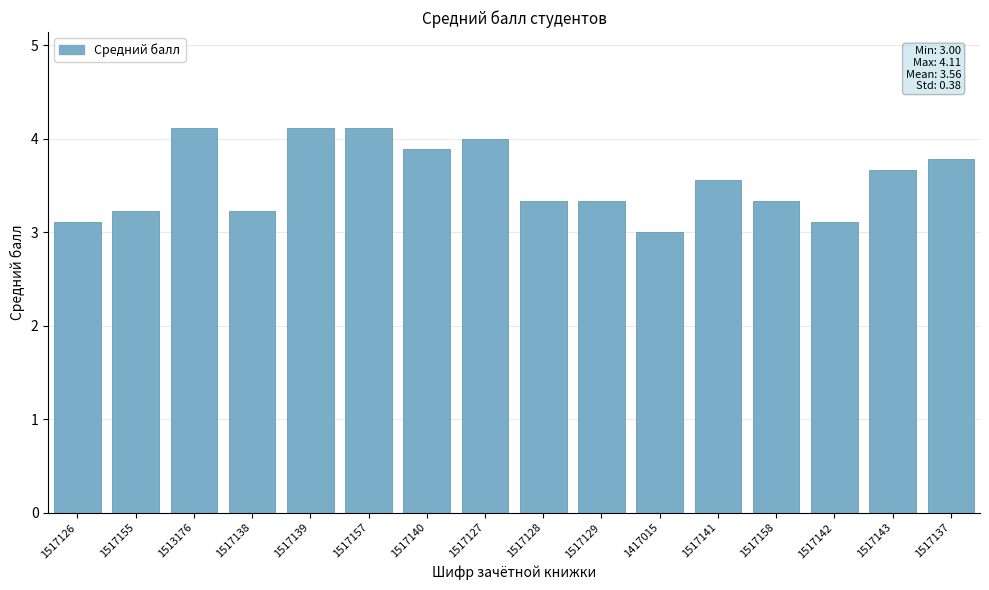

Reading left to right, what are all the values shown in this chart?

3.1	3.2	4.1	3.2	4.1	4.1	3.9	4.0	3.3	3.3	3.0	3.6	3.3	3.1	3.7	3.8